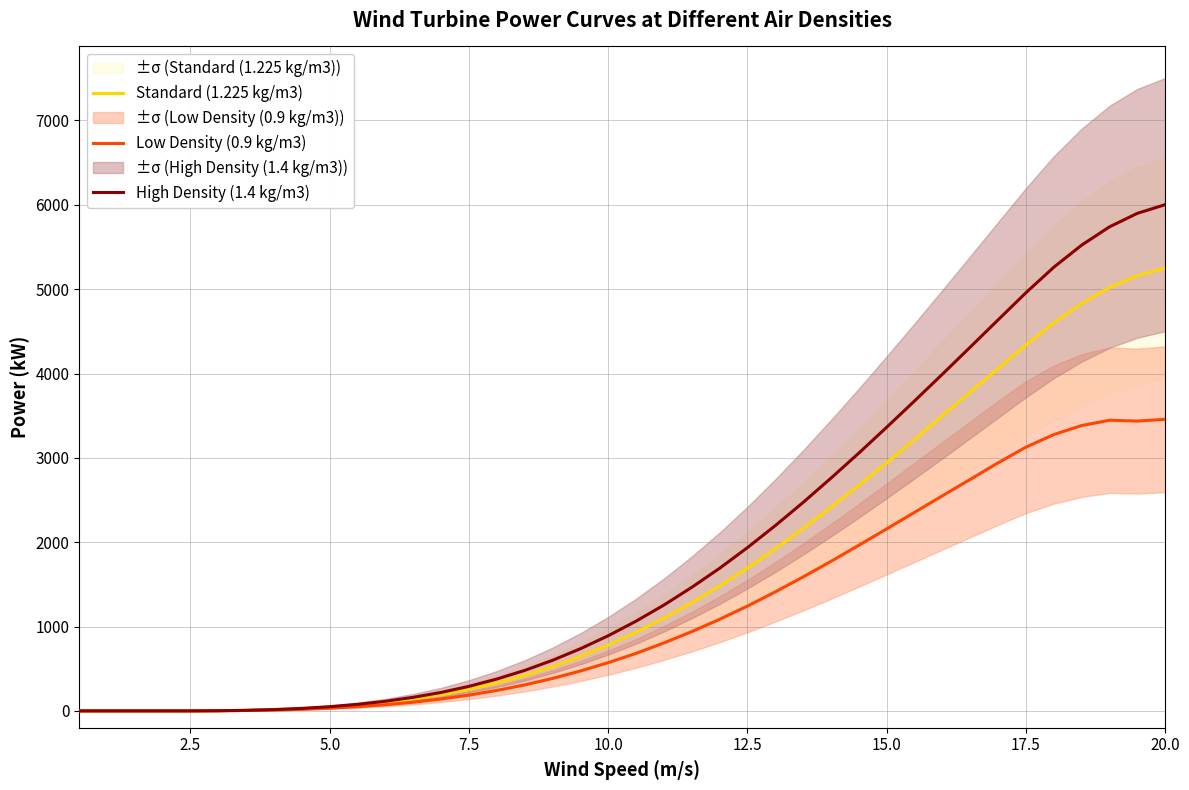

Rank the series by their maximum value, from lowest to highest.

Low Density (0.9 kg/m3), Standard (1.225 kg/m3), High Density (1.4 kg/m3)